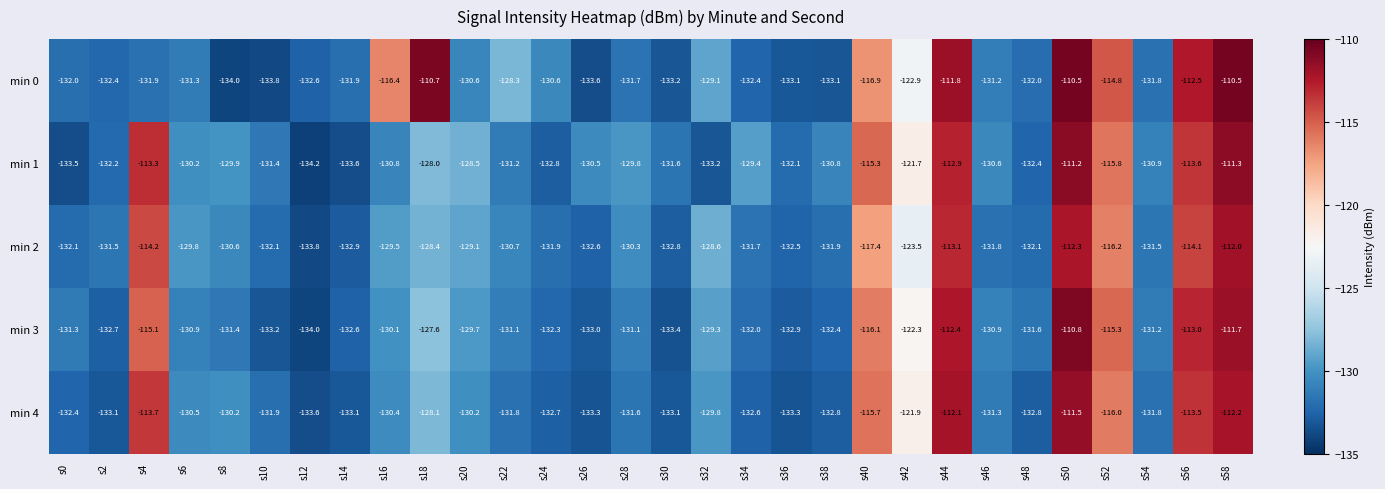

What is the total value across all series at s40?

-581.4